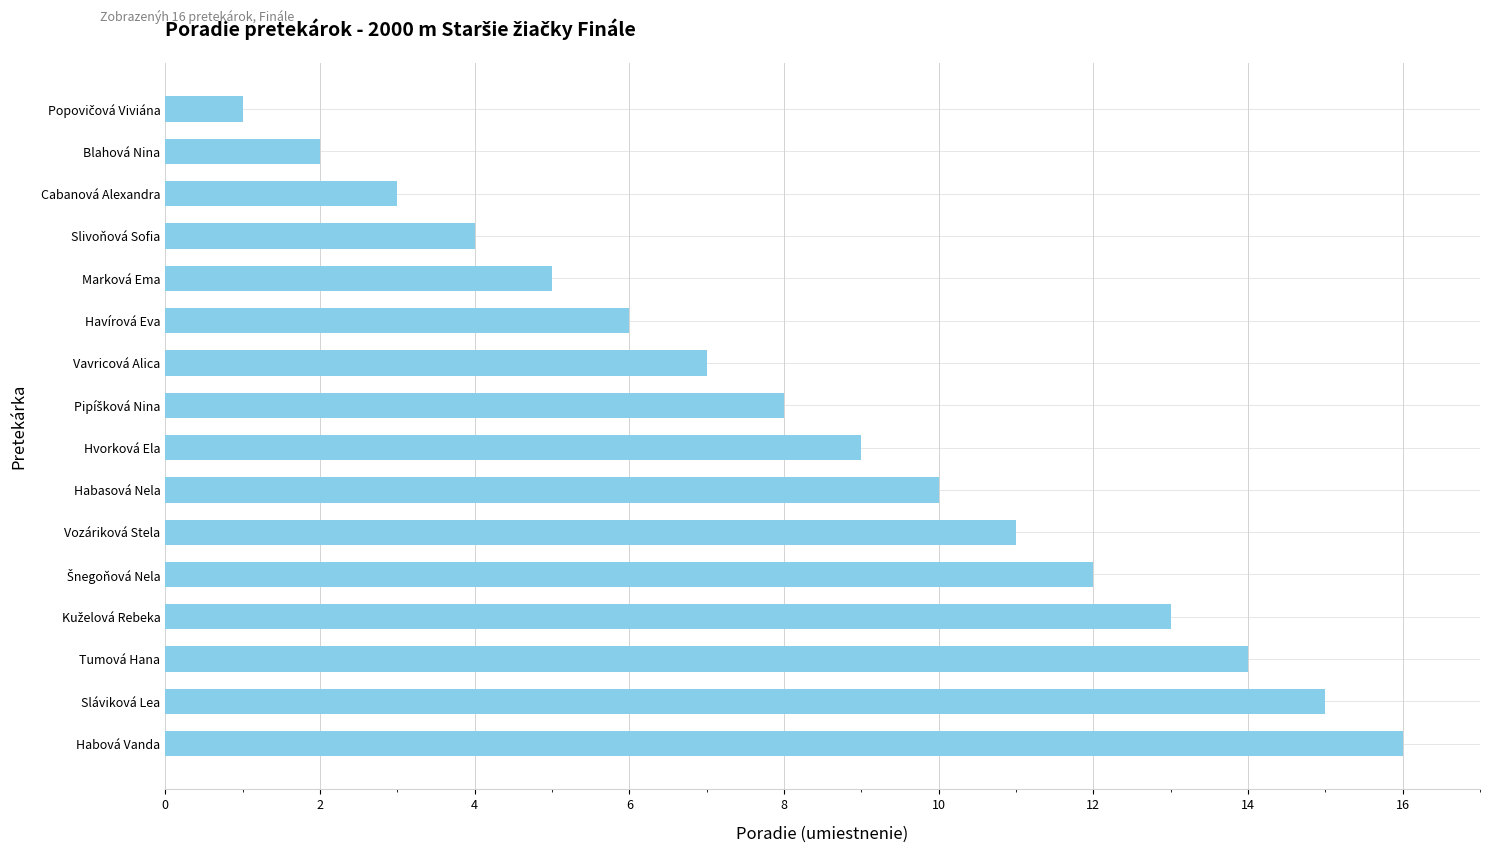

Approximately how many times larger is the value at Blahová Nina compared to Havírová Eva?

0.3